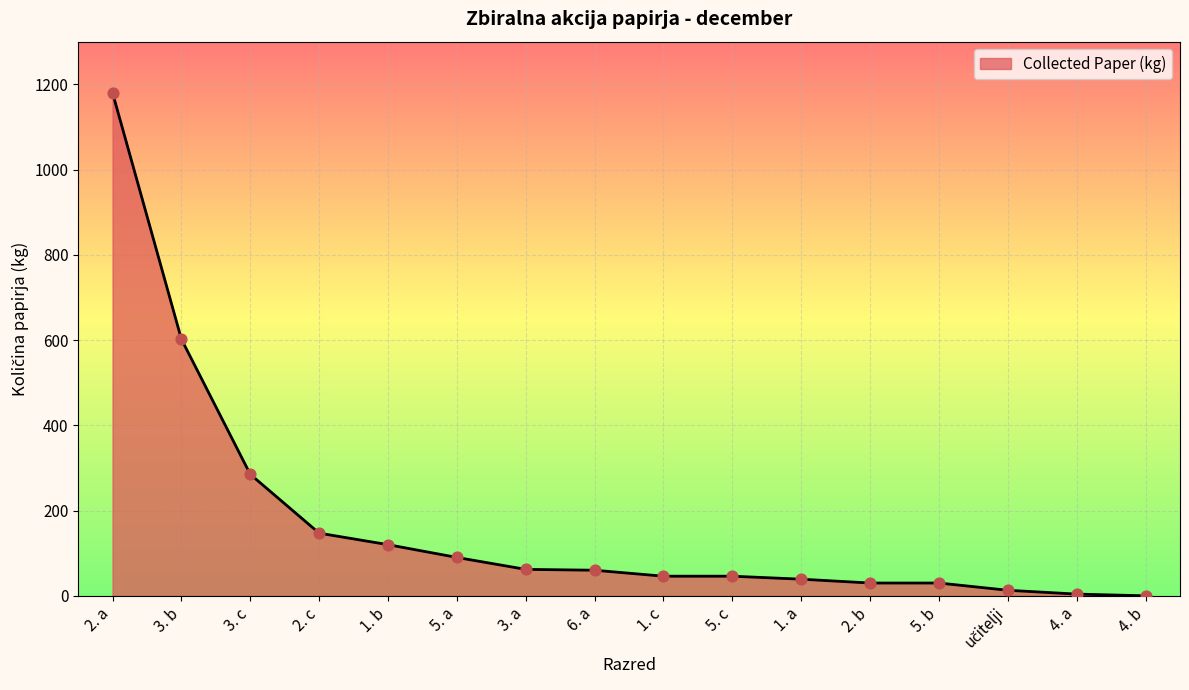

What is the change in value from 2. a to 6. a?

-1120